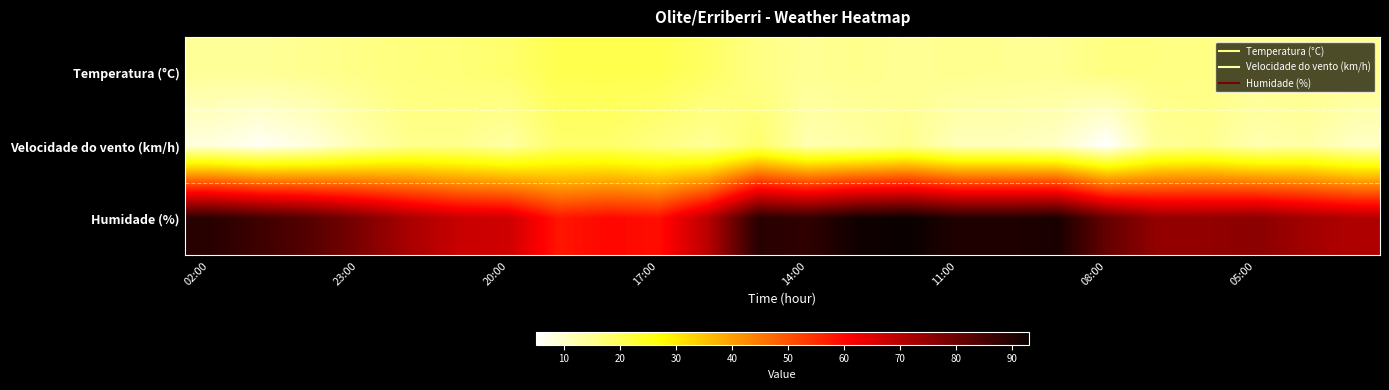

Reading left to right, list all the values displayed in this chart.

Temperatura (°C): 14.1	14.1	14.8	15.6	16.6	17.0	18.0	20.5	20.6	20.6	18.7	15.8	14.4	15.1	14.3	14.9	14.6	14.5	16.1	16.0	15.7	15.0	15.4	15.5
Velocidade do vento (km/h): 8.0	6.0	8.0	12.0	15.0	15.0	13.0	18.0	18.0	16.0	14.0	18.0	12.0	13.0	15.0	11.0	11.0	10.0	5.0	14.0	15.0	12.0	13.0	10.0
Humidade (%): 89.0	86.0	83.0	78.0	72.0	68.0	67.0	58.0	60.0	59.0	70.0	89.0	88.0	92.0	93.0	90.0	90.0	91.0	81.0	75.0	75.0	76.0	73.0	71.0